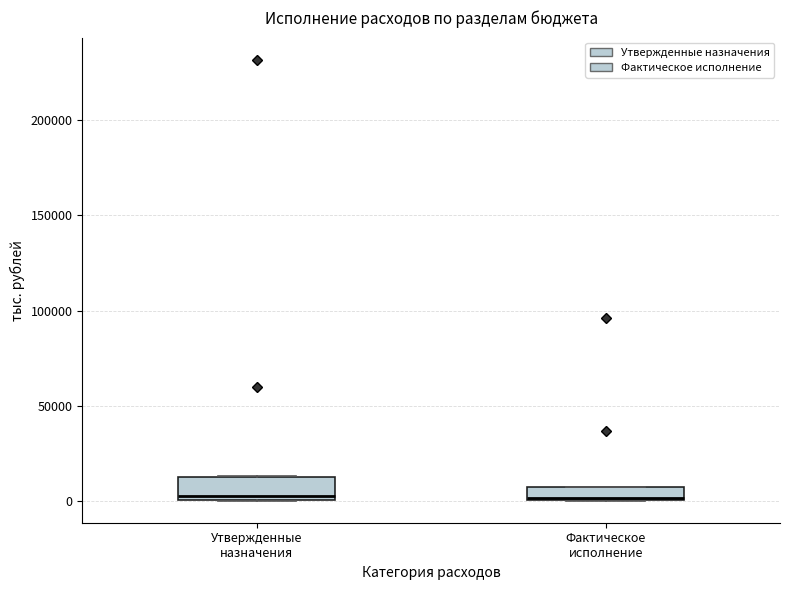

Where is the lower edge of the box for Утвержденные назначения on the y-axis? The values are not printed on the chart, so give them approximately, as read against the axis.

0